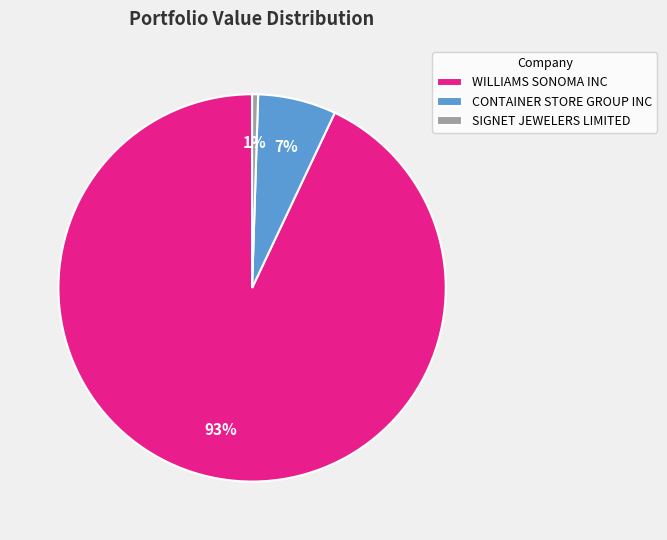

Which has a higher value, SIGNET JEWELERS LIMITED or CONTAINER STORE GROUP INC?

CONTAINER STORE GROUP INC